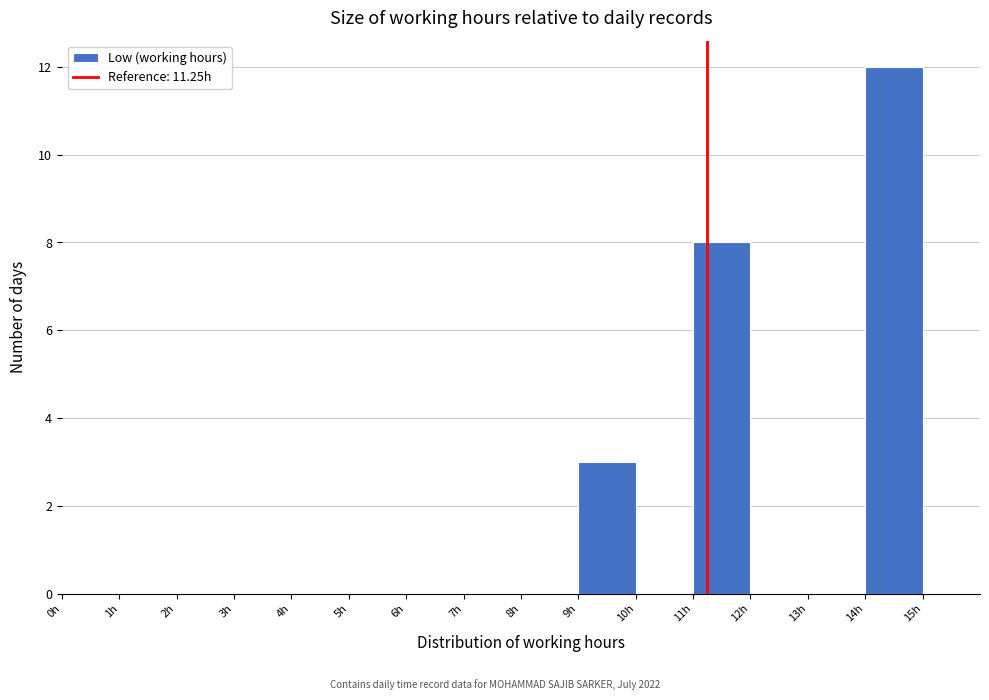

Which range on the x-axis has the tallest bar?

14 to 15